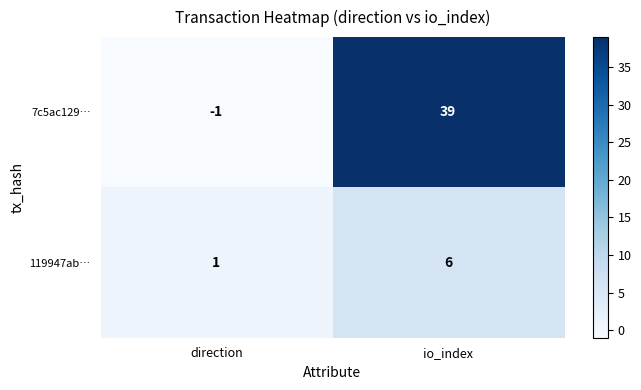

Where is 119947ab… nearest to the value 3?

direction